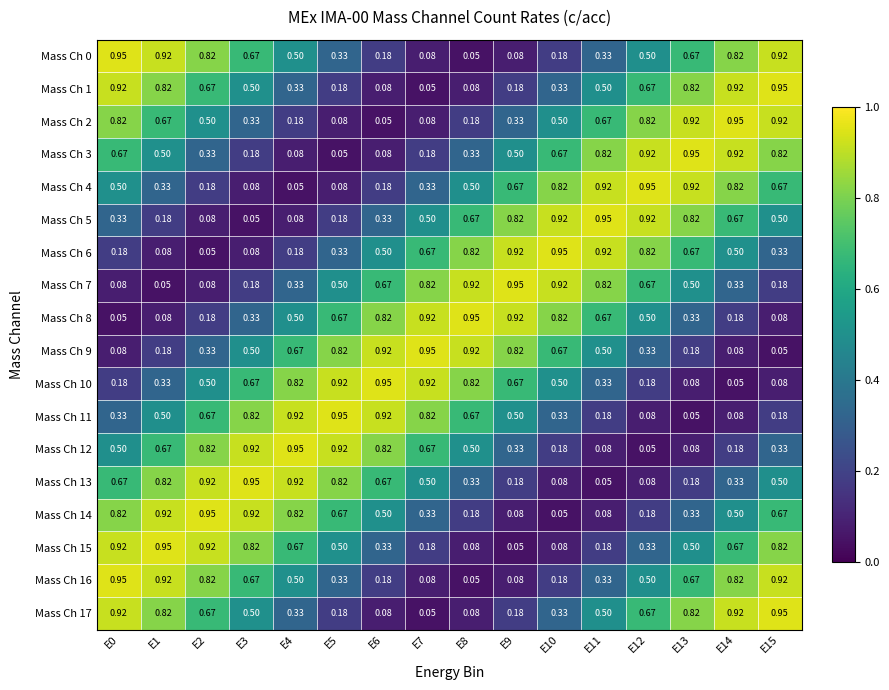

Count the number of data series in this chart.

18